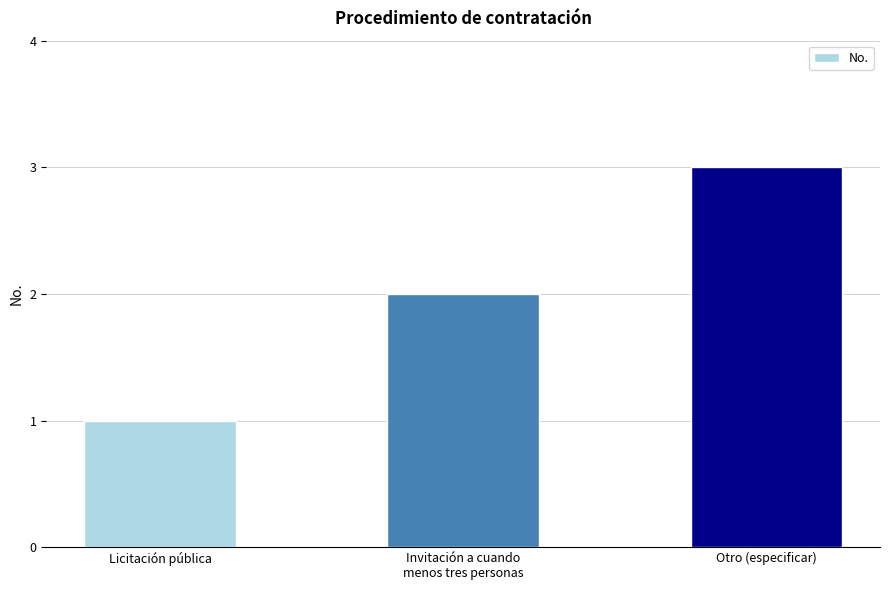

Between Otro (especificar) and Licitación pública, which is larger?

Otro (especificar)